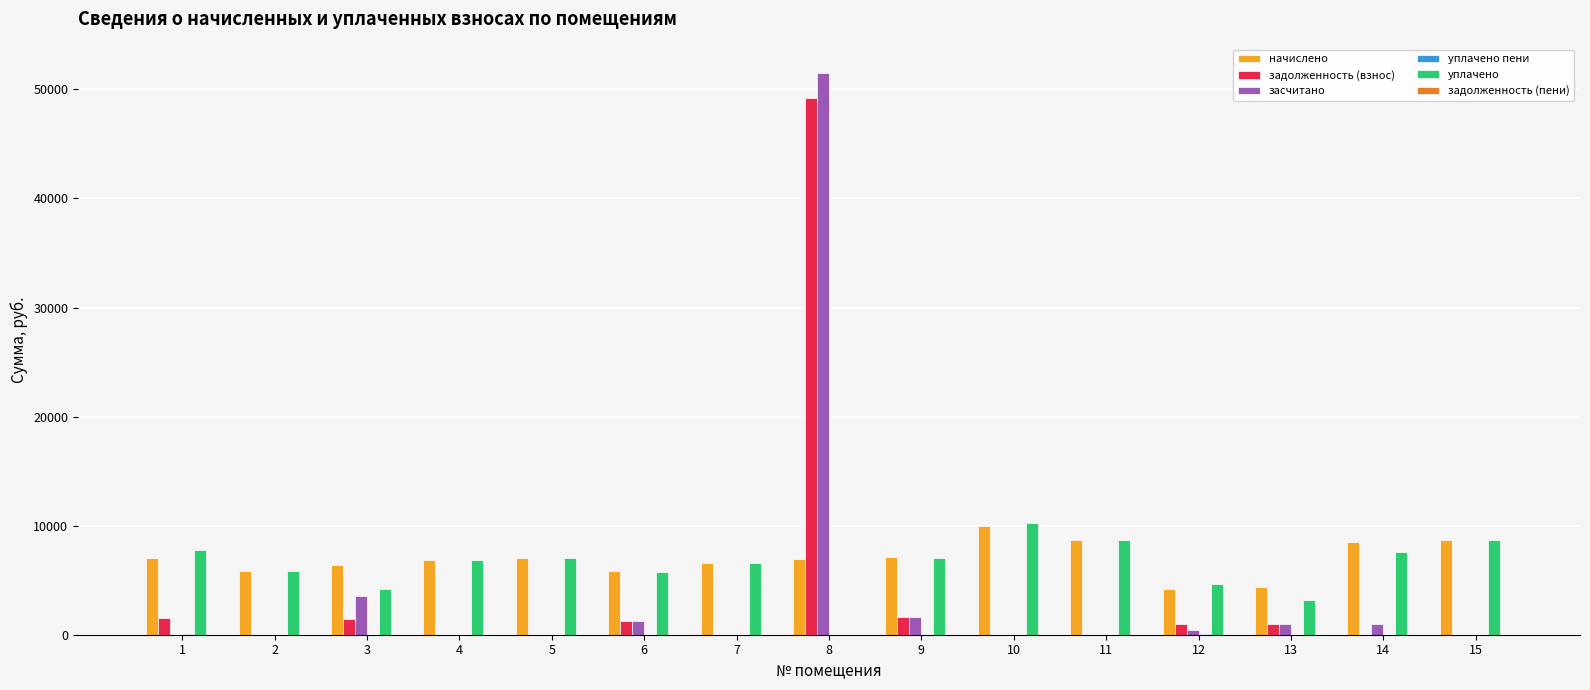

Are the bars grouped side by side (vs. stacked)?

Yes